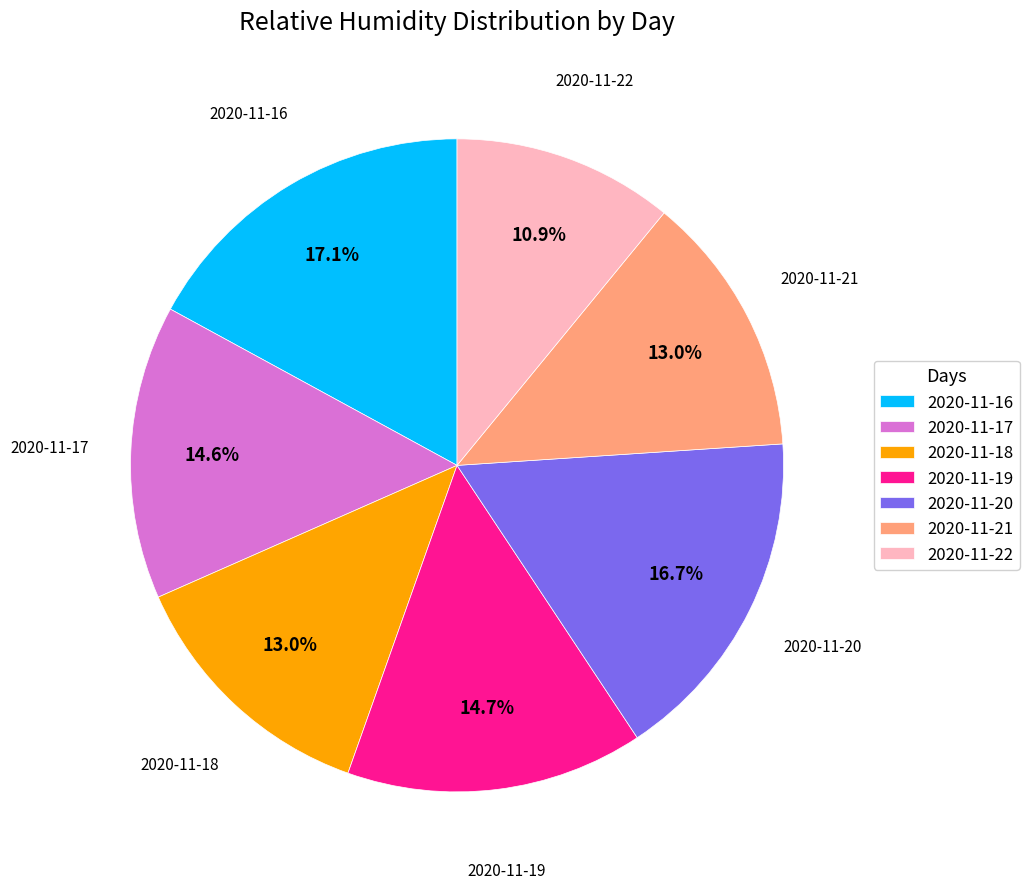

Do 2020-11-21 and 2020-11-18 together represent more than half of the pie?

No